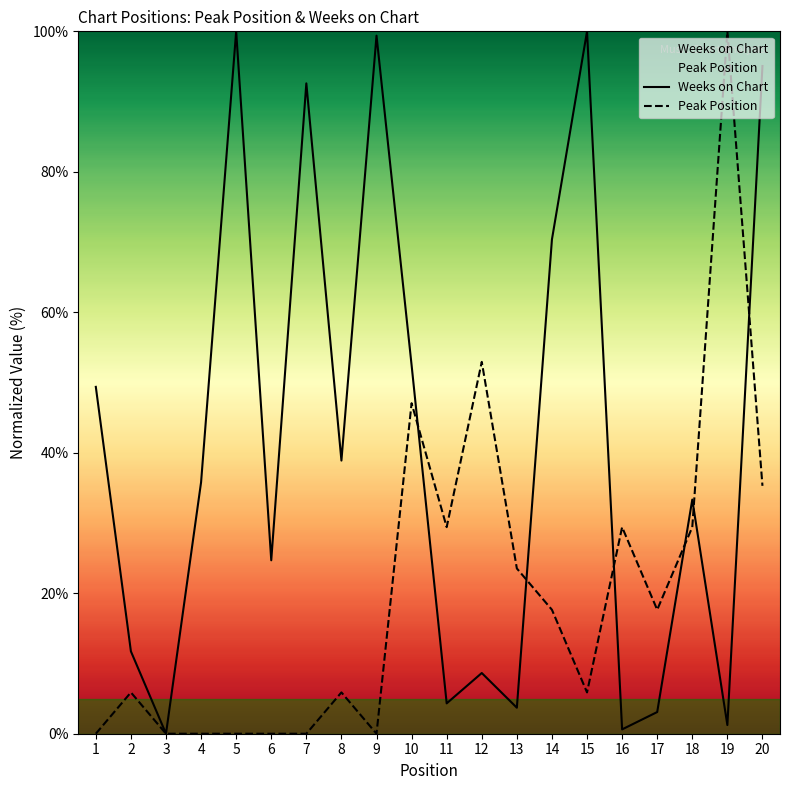

True or false: Peak Position has a value of 29.4 at 16.

True